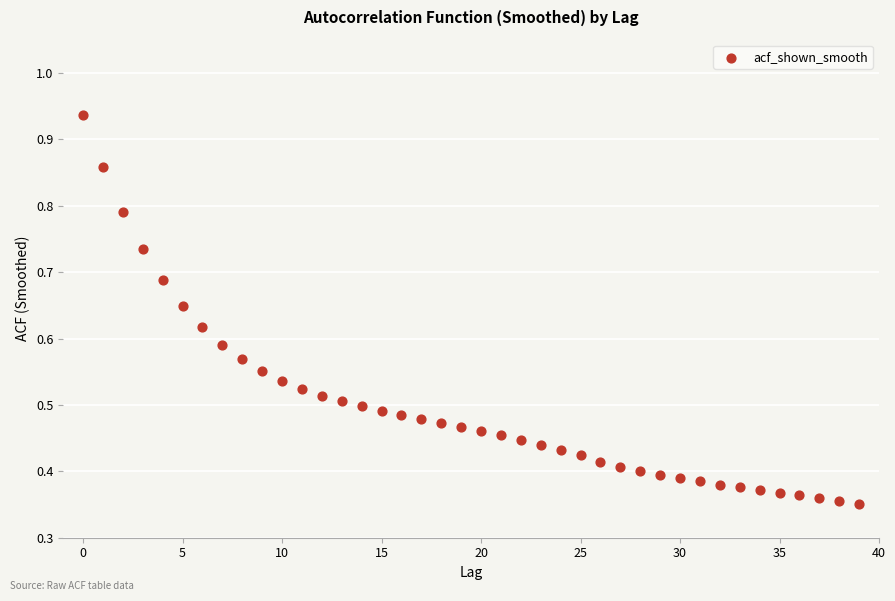

How many points are shown in the scatter plot?

40